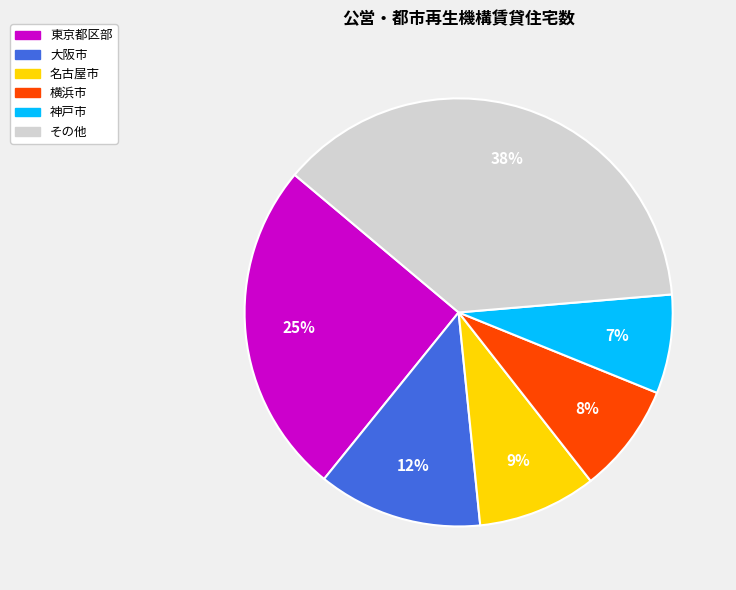

To the nearest percent, what is the average slice percentage?

17%